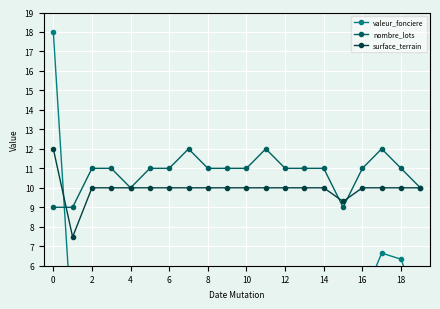

Is the value of surface_terrain at 16 greater than the value of nombre_lots at 2?

No